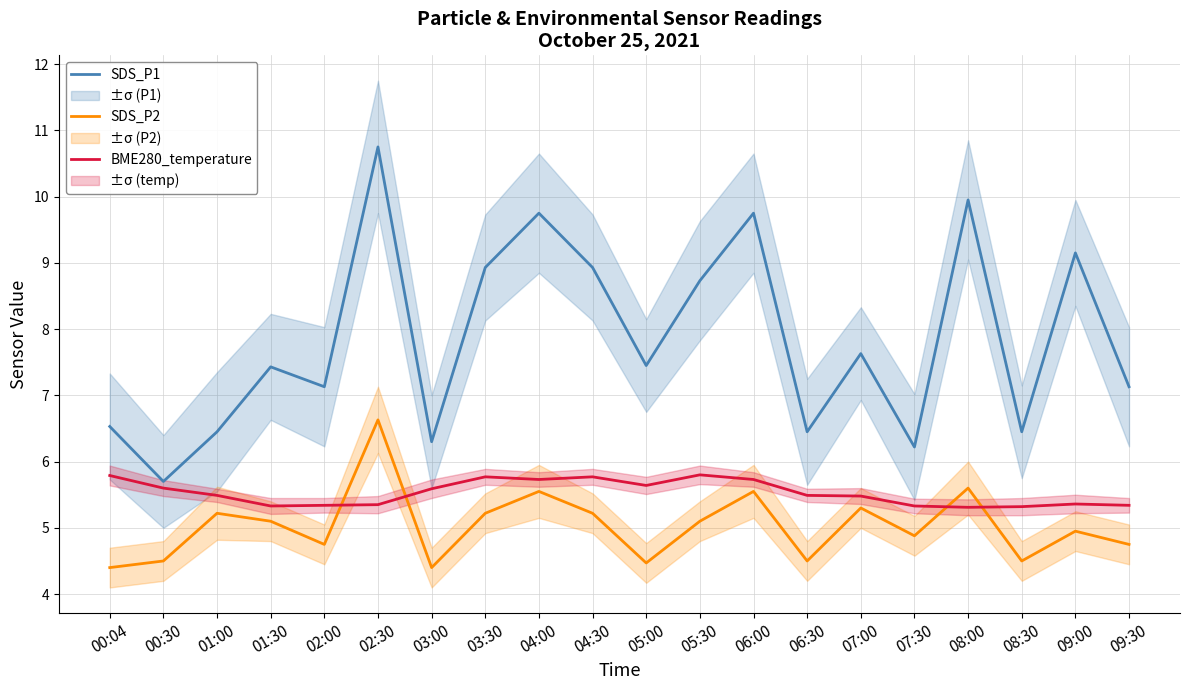

What is the average value of the SDS_P2 series?

5.0